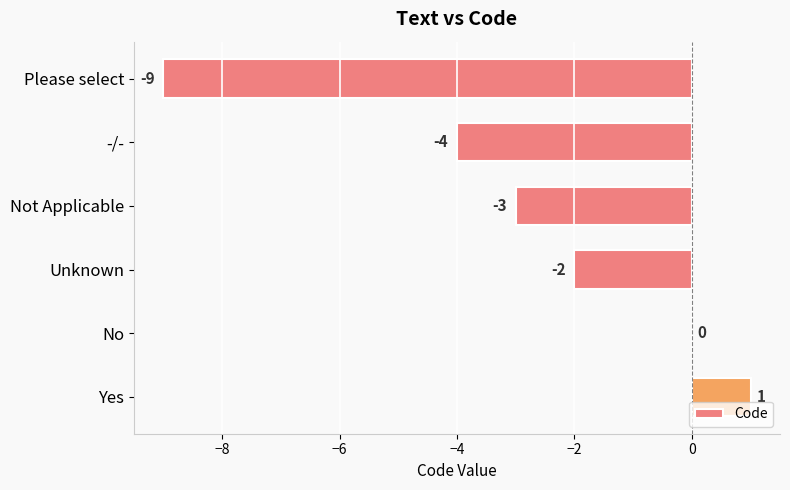

Count the number of data series in this chart.

1